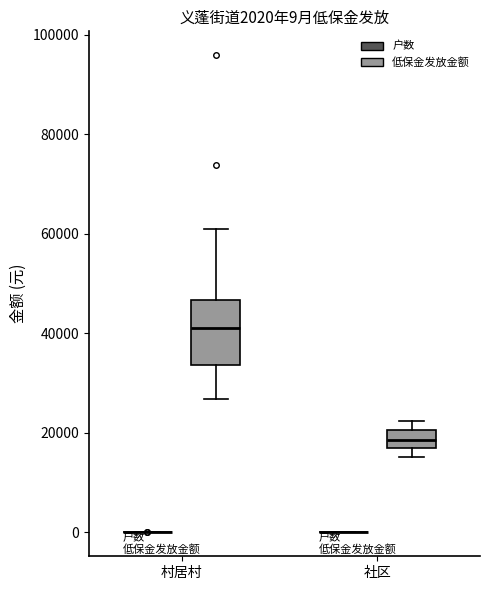

Which box is the tallest, from its lower edge to its upper edge?

村居村 (低保金发放金额)